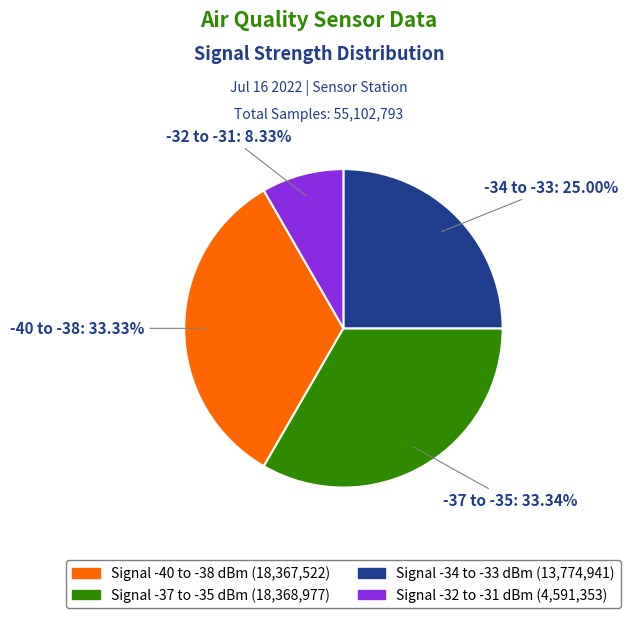

Is there any slice that represents more than half of the pie?

No